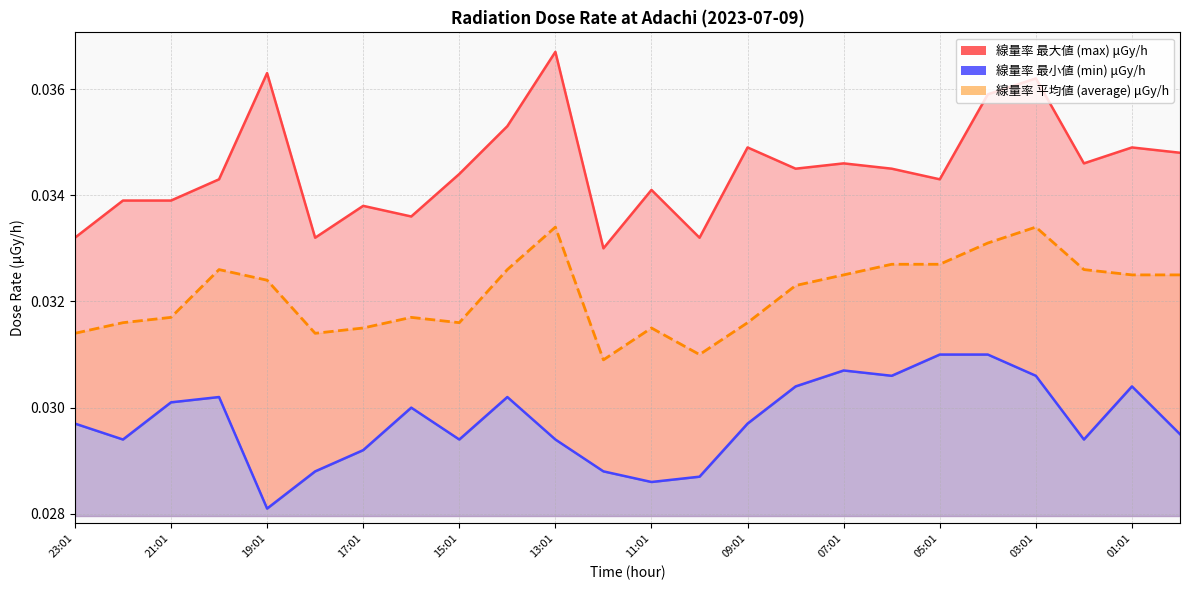

At which category is the sum across all series the highest?

03:01